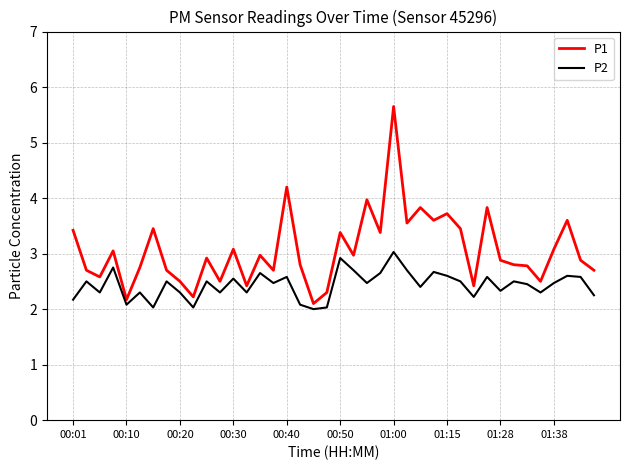

What is the maximum value for P1?

5.7